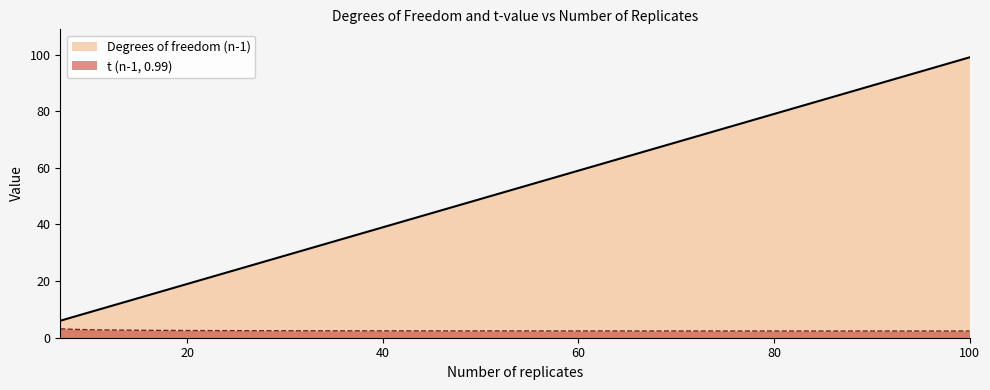

What is the sum of the t (n-1, 0.99) values at 96 and 7?

5.5